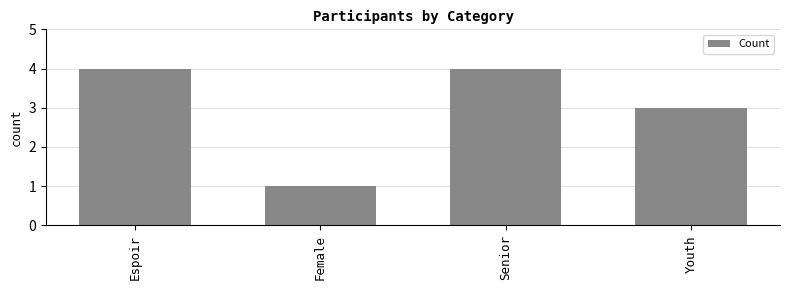

Count the values in the range 3 to 4.

3